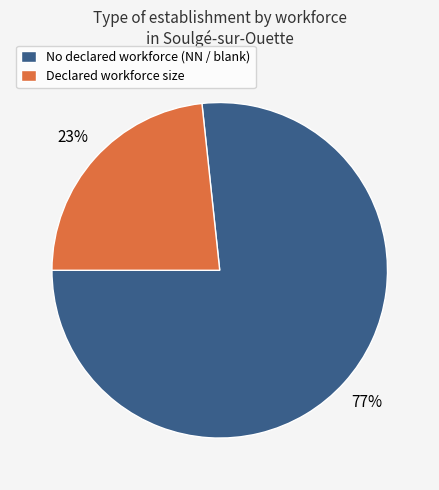

How many segments does this pie chart have?

2